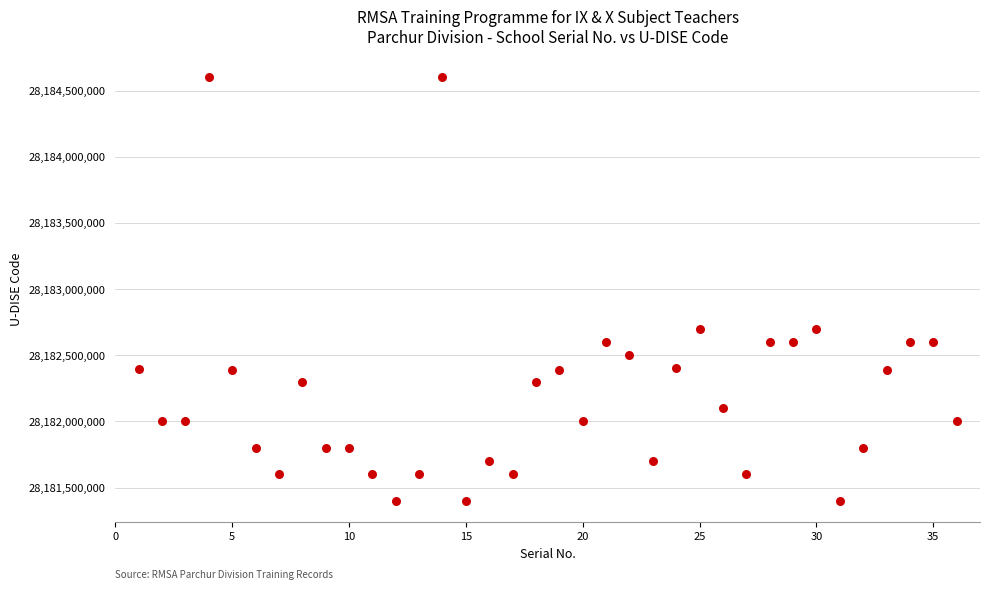

What is the range of X values (max minus min)?

35